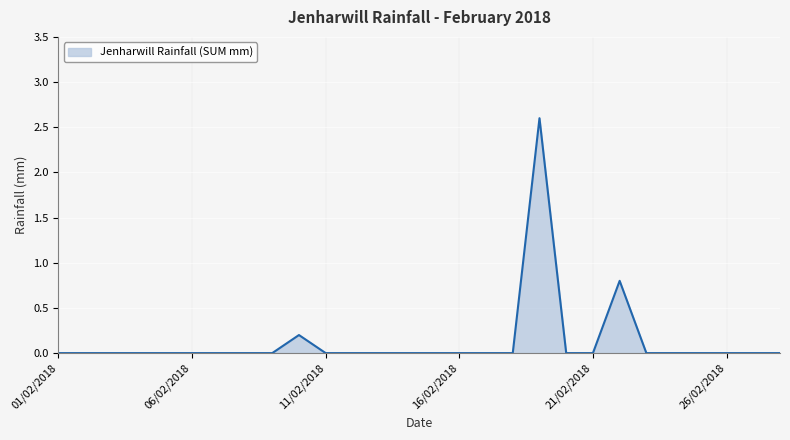

What is the greatest value displayed?

2.6